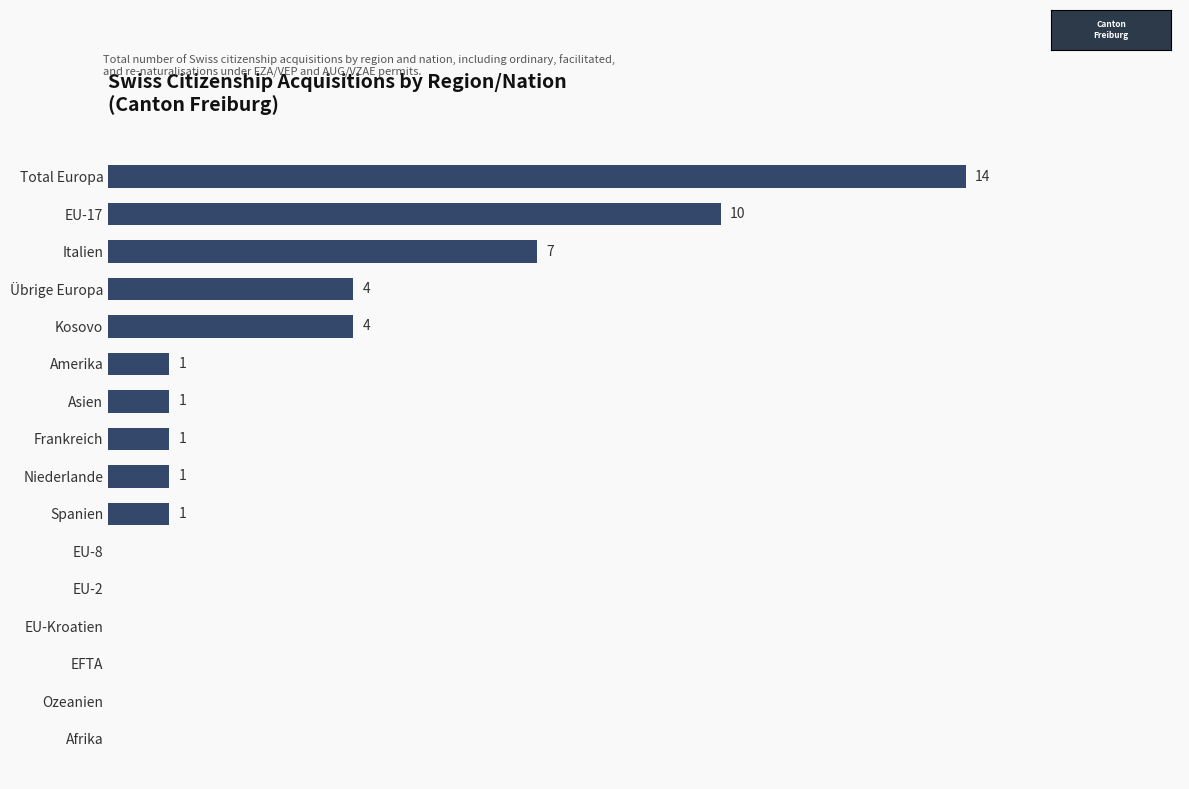

At which label is the value closest to 7?

Italien